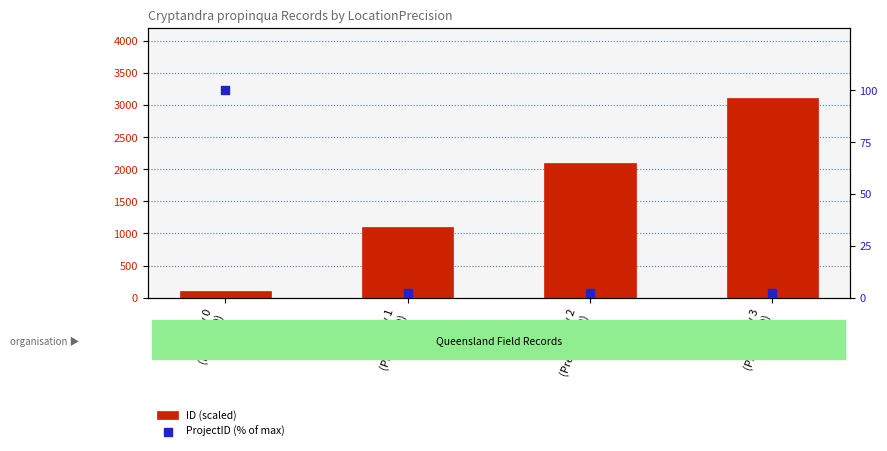

What are all the series names shown in the legend?

ID (scaled), ProjectID (% of max)